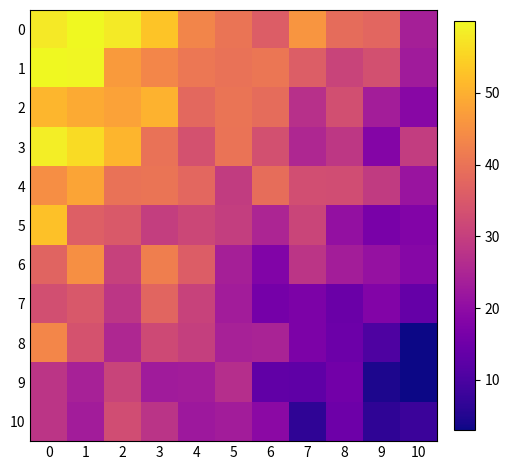

What is the spread (max minus min) of values at 1?

36.8